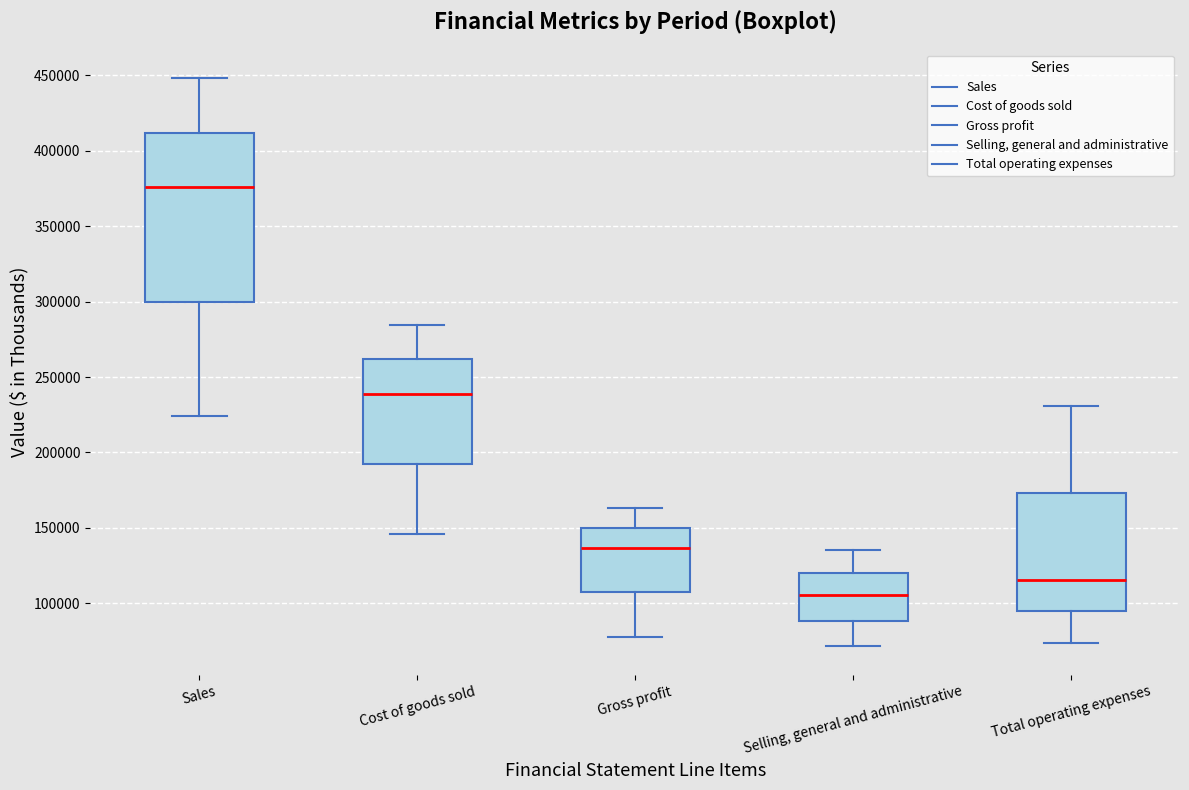

Where does the median line of the box for Total operating expenses sit on the y-axis? The values are not printed on the chart, so give them approximately, as read against the axis.

115000